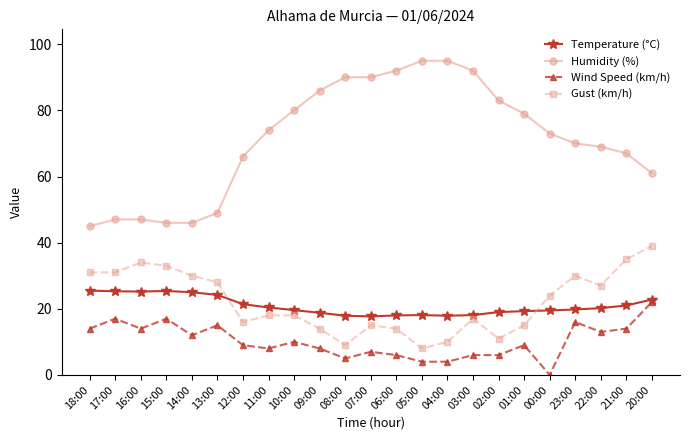

True or false: Humidity (%) and Wind Speed (km/h) cross at least once.

False